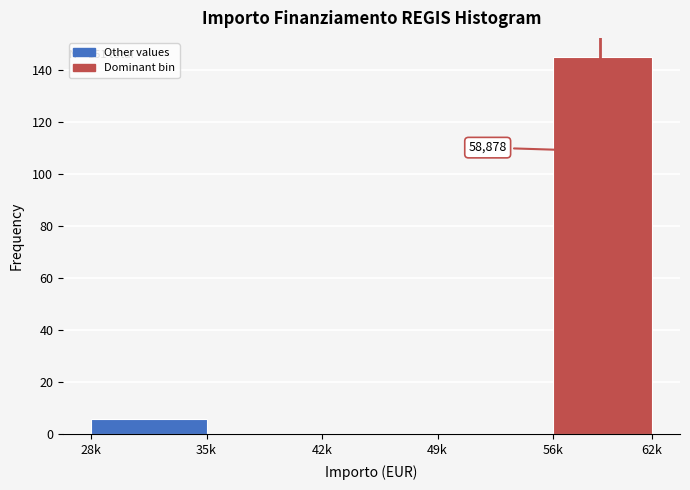

Reading left to right, transcribe all the data shown in this chart.

28k=6	35k=0	42k=0	49k=0	56k=145